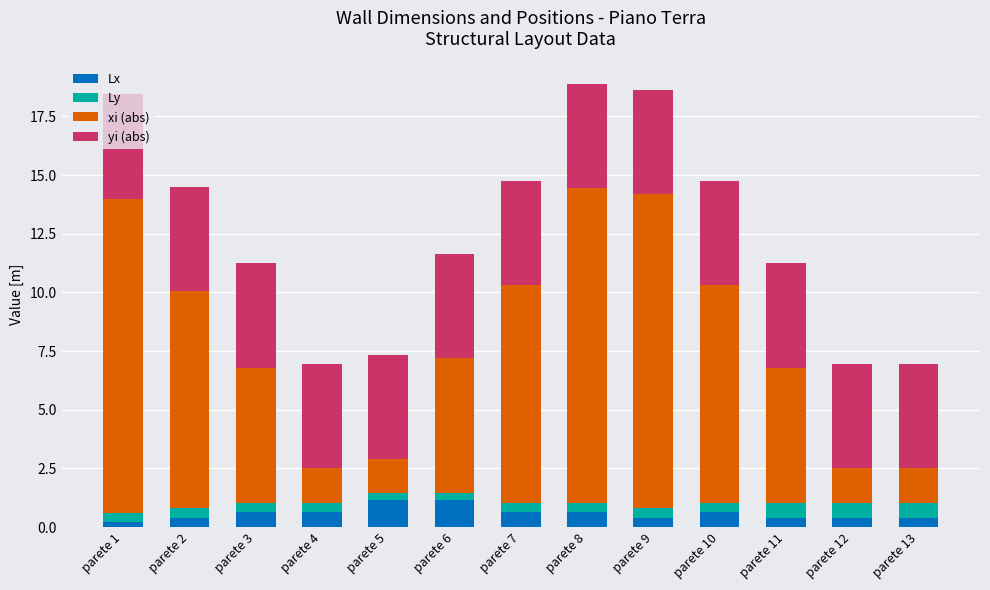

How many bars are there in total?

13